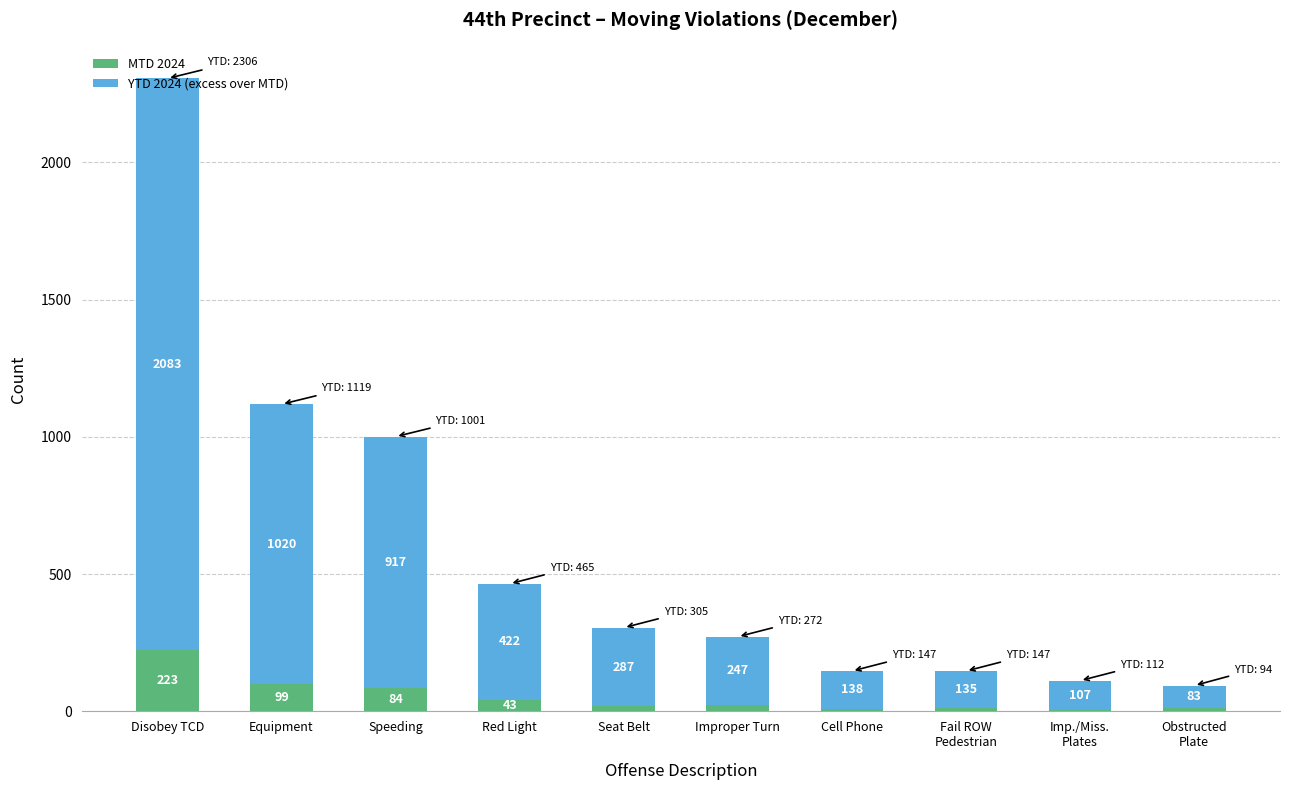

The value of MTD 2024 at Red Light is 43. True or false?

True